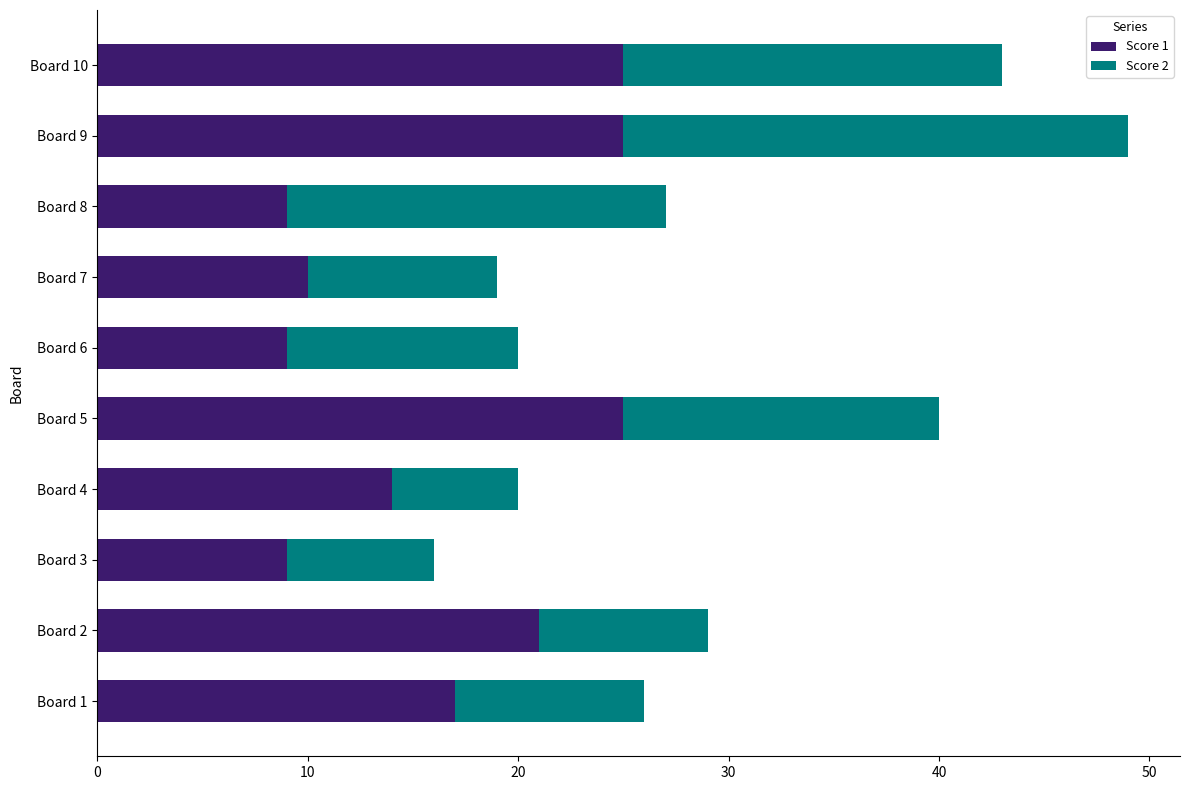

Is it true that Score 1 equals 7 at Board 9?

False